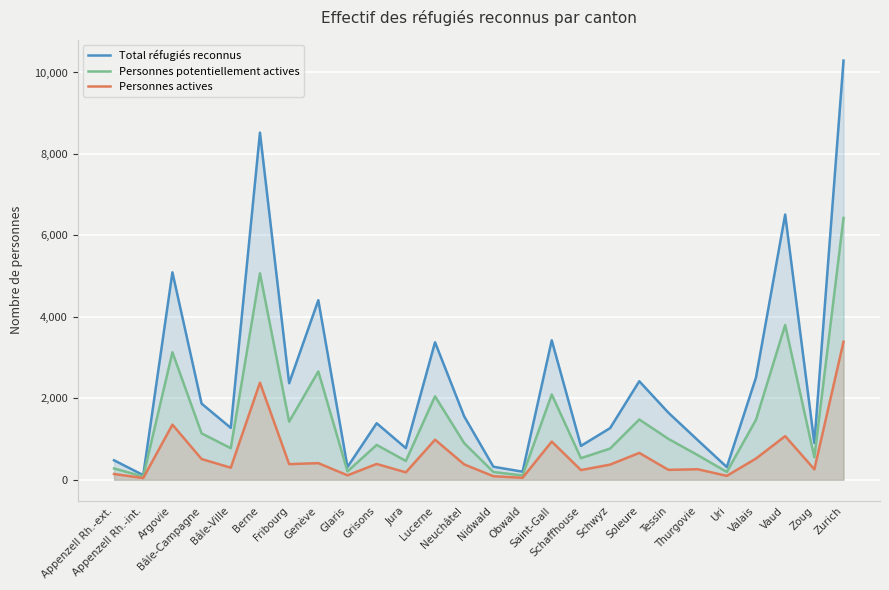

Reading left to right, extract all data points from this chart.

Total réfugiés reconnus: Appenzell Rh.-ext.=478	Appenzell Rh.-int.=113	Argovie=5093	Bâle-Campagne=1869	Bâle-Ville=1274	Berne=8523	Fribourg=2370	Genève=4408	Glaris=313	Grisons=1388	Jura=776	Lucerne=3376	Neuchâtel=1556	Nidwald=320	Obwald=198	Saint-Gall=3424	Schaffhouse=831	Schwyz=1268	Soleure=2419	Tessin=1645	Thurgovie=975	Uri=311	Valais=2511	Vaud=6512	Zoug=901	Zurich=10291
Personnes potentiellement actives: Appenzell Rh.-ext.=277	Appenzell Rh.-int.=80	Argovie=3130	Bâle-Campagne=1139	Bâle-Ville=775	Berne=5069	Fribourg=1426	Genève=2660	Glaris=205	Grisons=856	Jura=462	Lucerne=2050	Neuchâtel=899	Nidwald=191	Obwald=105	Saint-Gall=2095	Schaffhouse=530	Schwyz=766	Soleure=1480	Tessin=1003	Thurgovie=606	Uri=192	Valais=1473	Vaud=3800	Zoug=550	Zurich=6429
Personnes actives: Appenzell Rh.-ext.=141	Appenzell Rh.-int.=42	Argovie=1353	Bâle-Campagne=509	Bâle-Ville=296	Berne=2385	Fribourg=384	Genève=408	Glaris=109	Grisons=388	Jura=182	Lucerne=984	Neuchâtel=377	Nidwald=87	Obwald=48	Saint-Gall=937	Schaffhouse=238	Schwyz=372	Soleure=659	Tessin=243	Thurgovie=258	Uri=96	Valais=521	Vaud=1071	Zoug=256	Zurich=3389